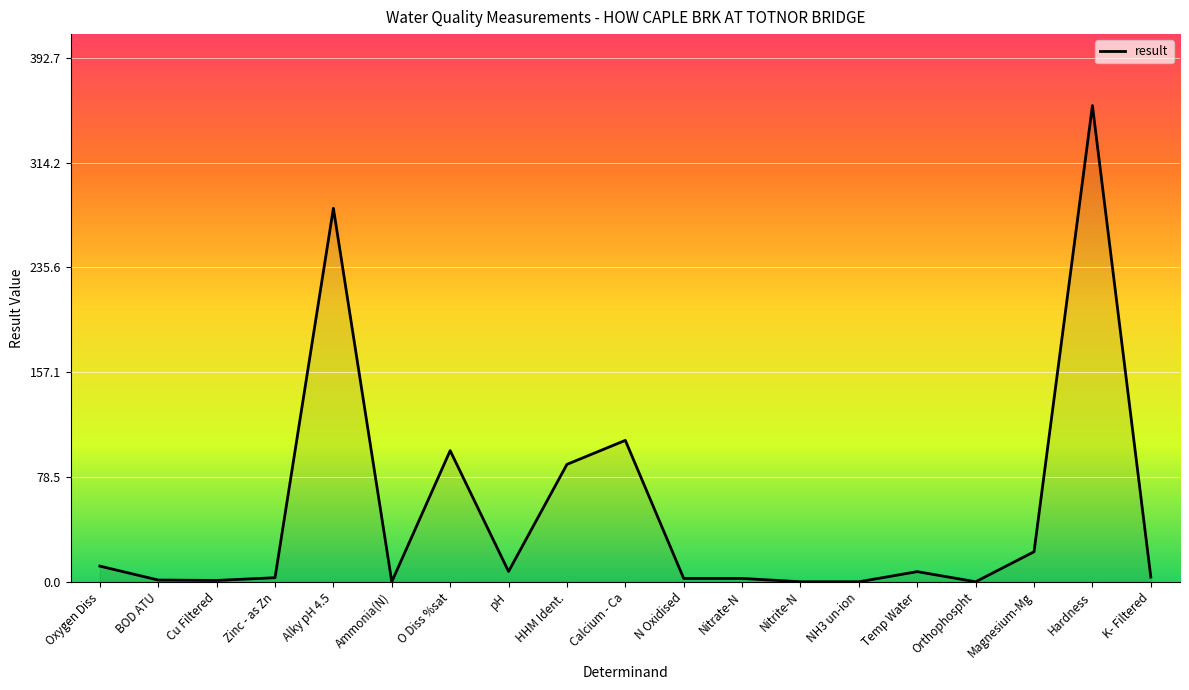

Which has a higher value, NH3 un-ion or Oxygen Diss?

Oxygen Diss